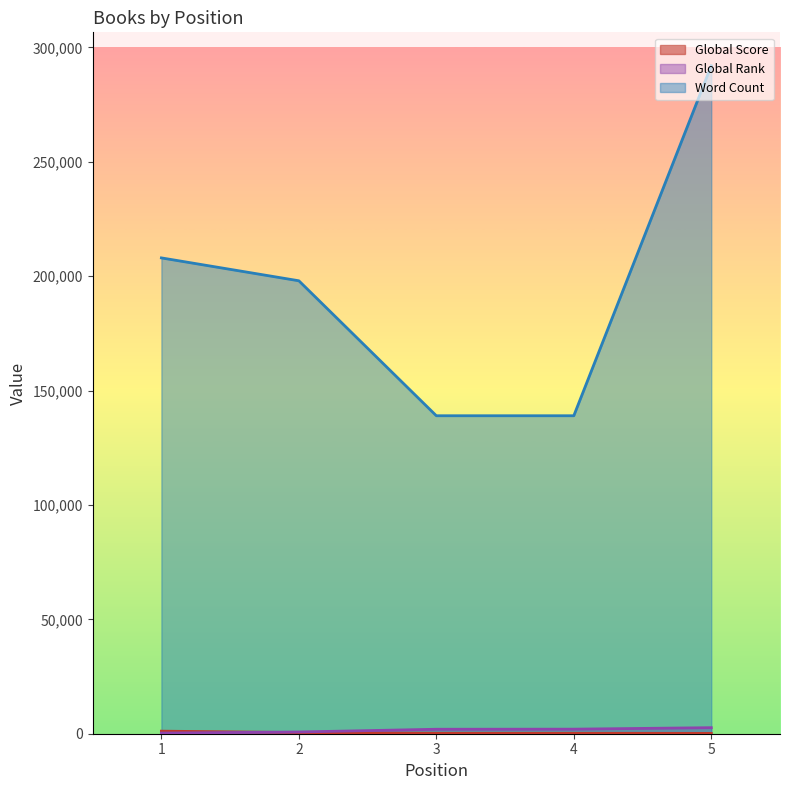

Rank the series by their maximum value, from lowest to highest.

Global Score, Global Rank, Word Count